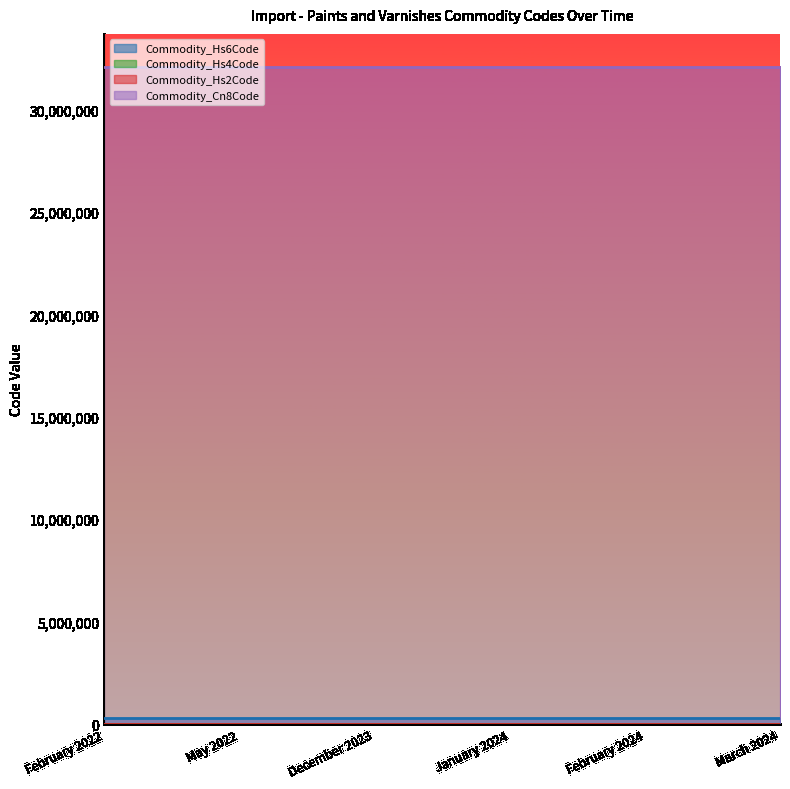

Reading left to right, transcribe all the data shown in this chart.

Commodity_Hs6Code: 320890	320890	320890	320890	320890	320890
Commodity_Hs4Code: 3208	3208	3208	3208	3208	3208
Commodity_Hs2Code: 32	32	32	32	32	32
Commodity_Cn8Code: 32089091	32089091	32089091	32089091	32089091	32089091